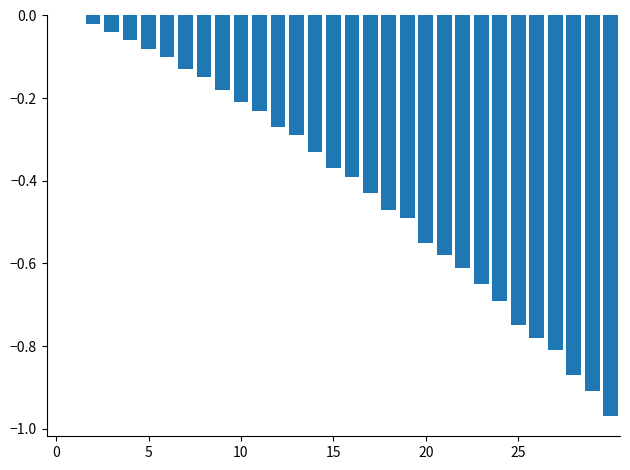

What is the sum of all values?

-12.4